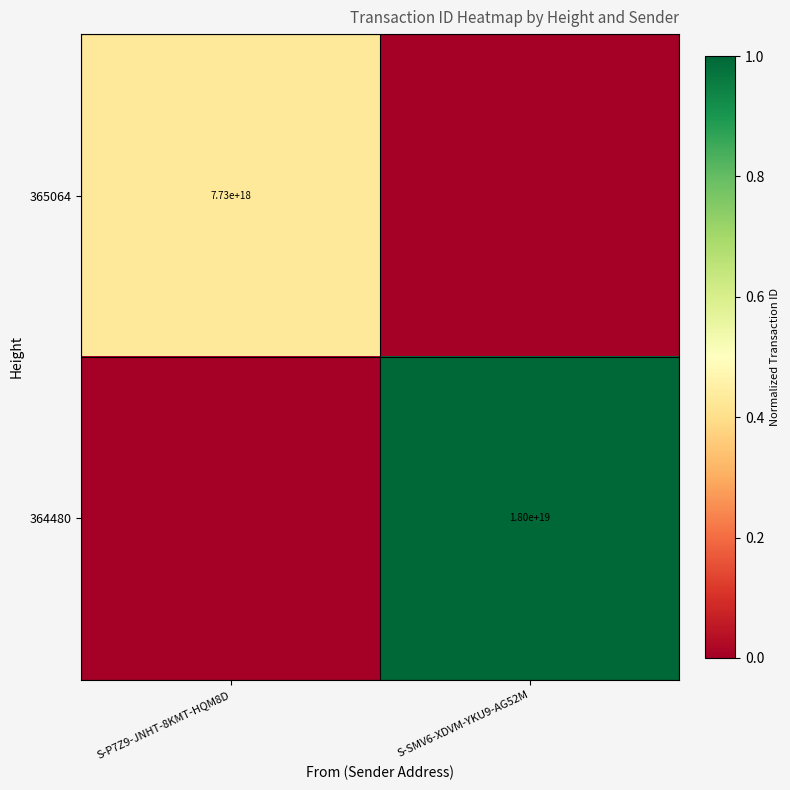

The 364480 series shows 18000000000000000000 at S-SMV6-XDVM-YKU9-AG52M. True or false?

True